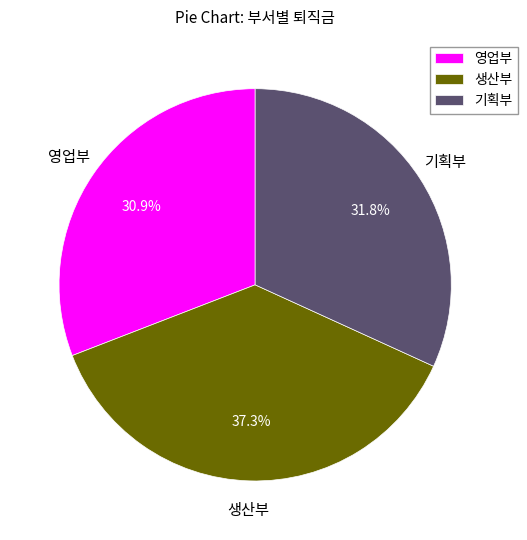

To the nearest percent, what is the difference between the largest and smallest slice percentages?

6%